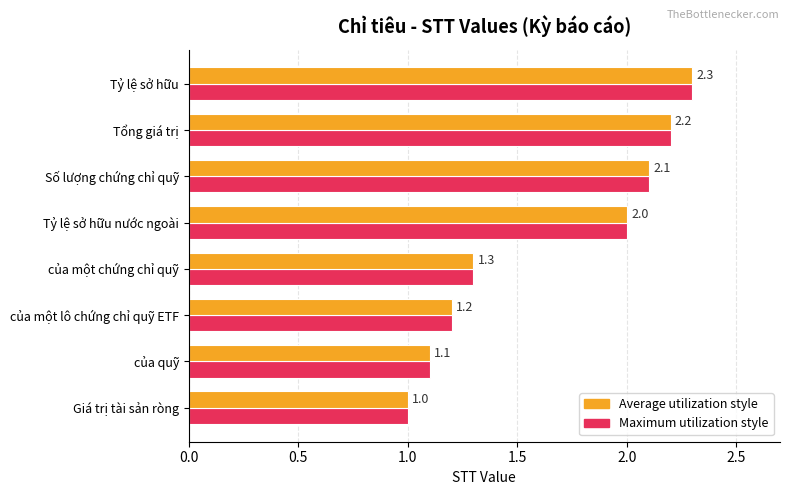

Which category has the highest value across all series?

Tỷ lệ sở hữu